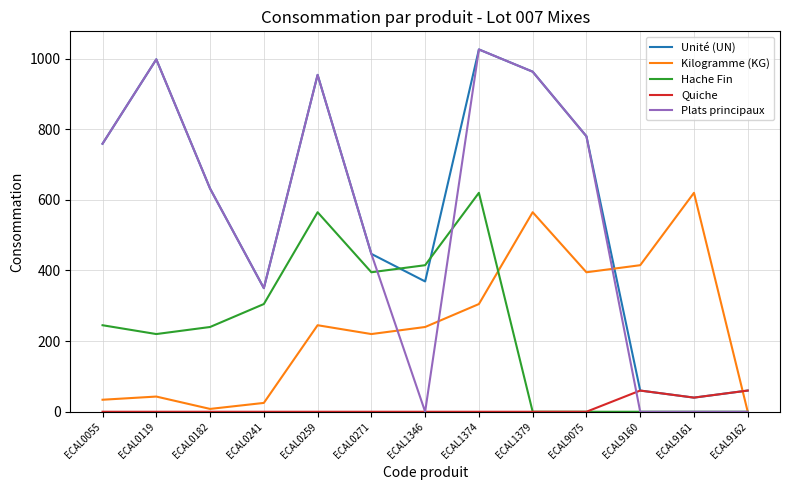

Is it true that Unité (UN) equals 144 at ECAL1346?

False